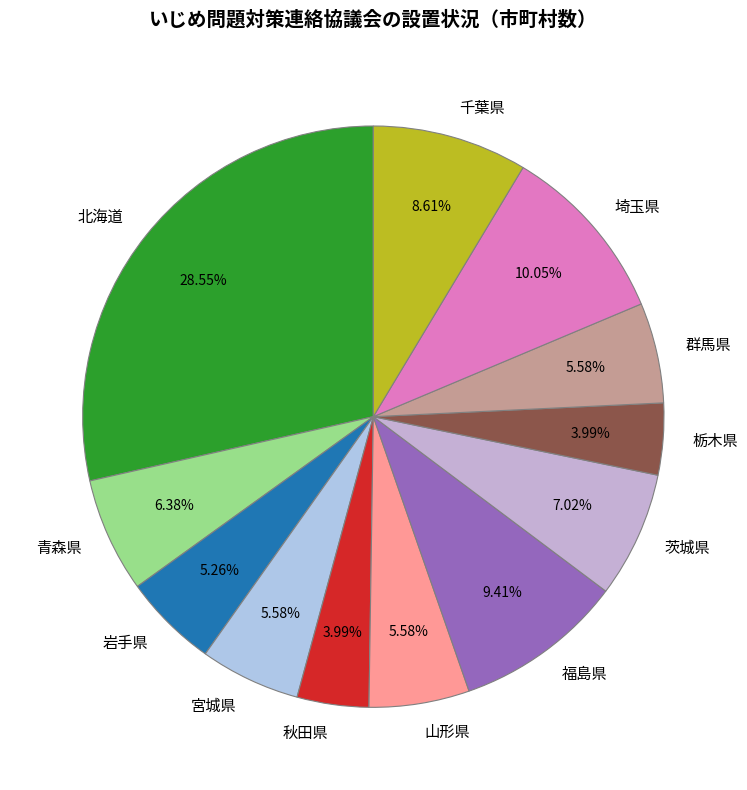

The 宮城県 slice represents 1% of the pie. True or false?

False